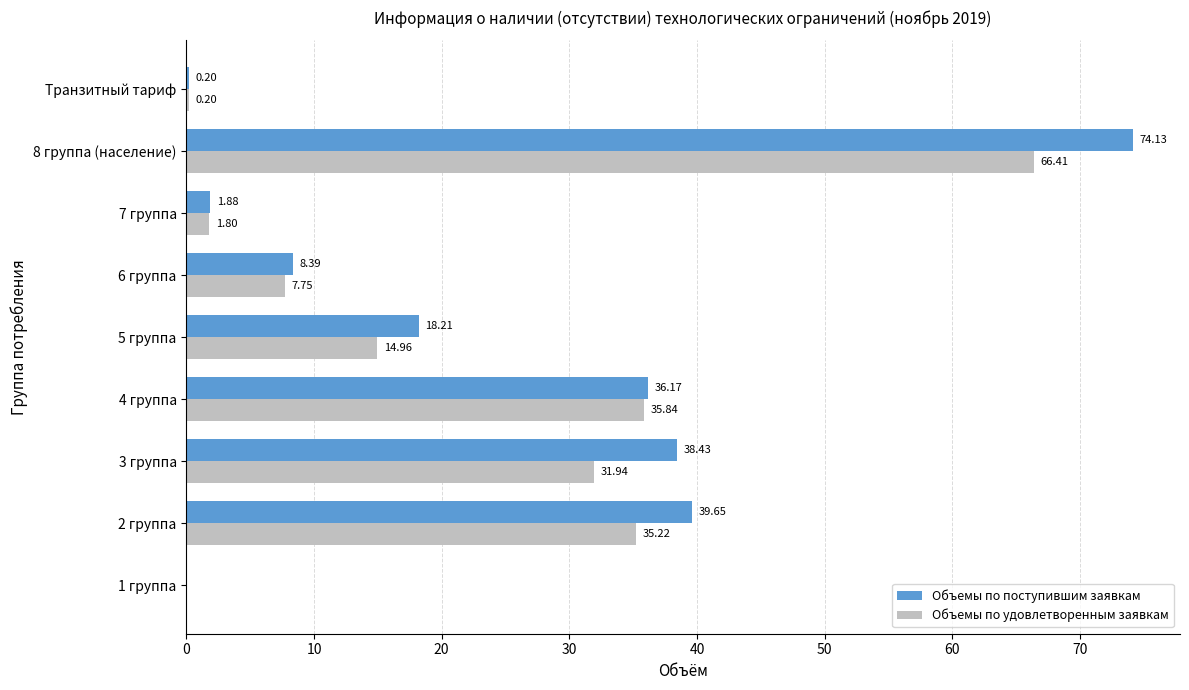

Which series changed the most between 3 группа and 8 группа (население)?

Объемы по поступившим заявкам